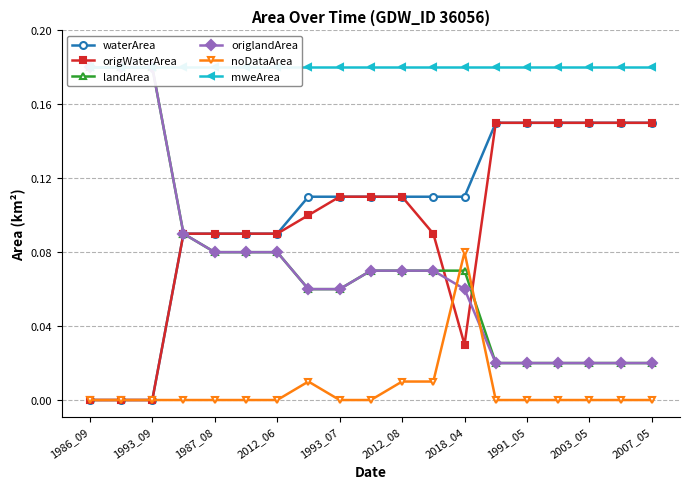

Is it true that origWaterArea equals 0.2 at 2003_05?

False